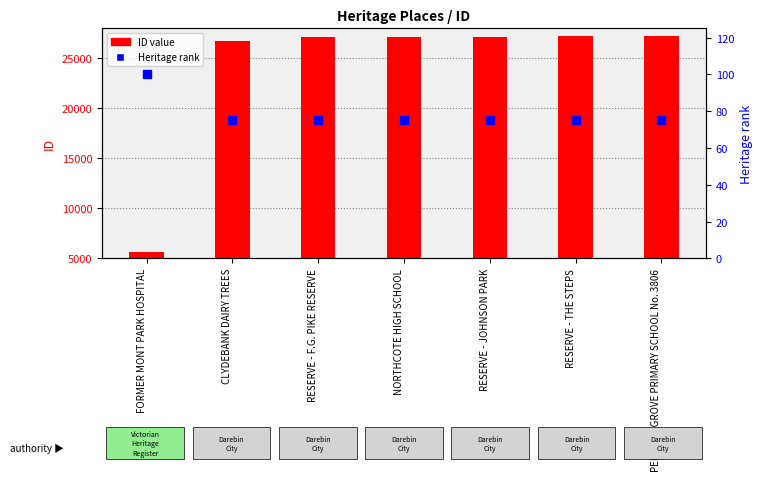

How many data points does each series have?

7